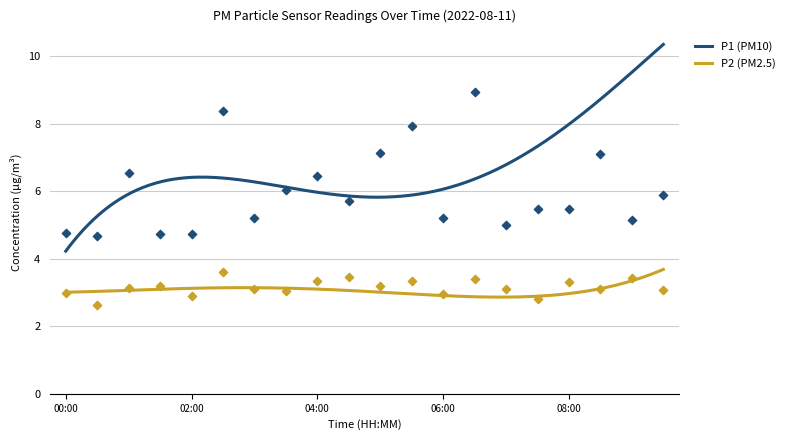

Which series reaches the maximum Y coordinate?

P1